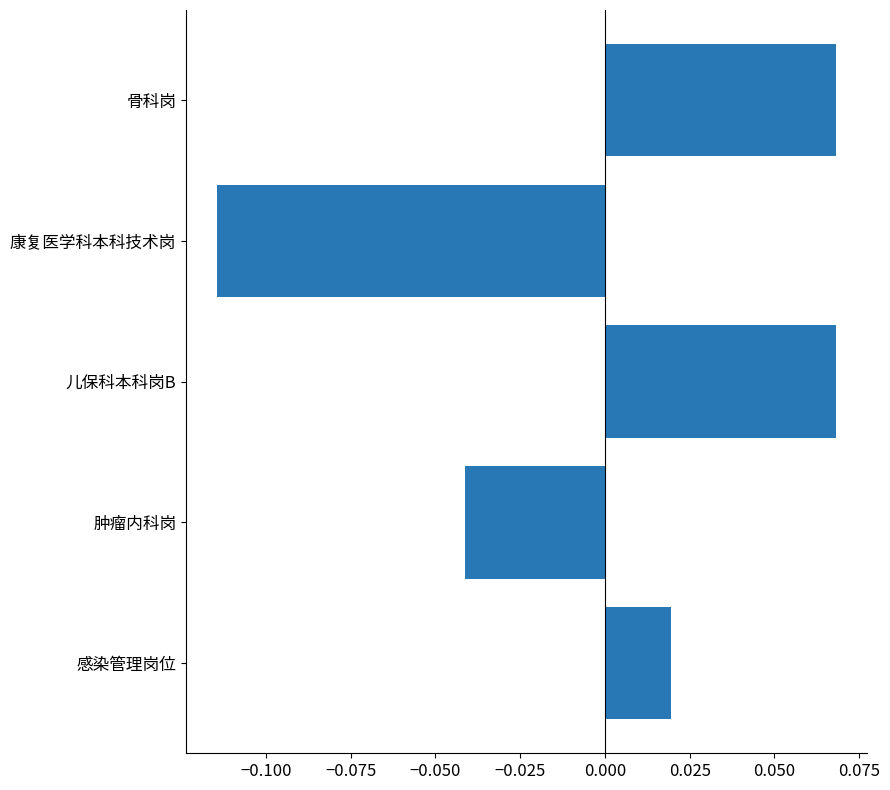

Is it true that the value at 康复医学科本科技术岗 is -0.2?

False